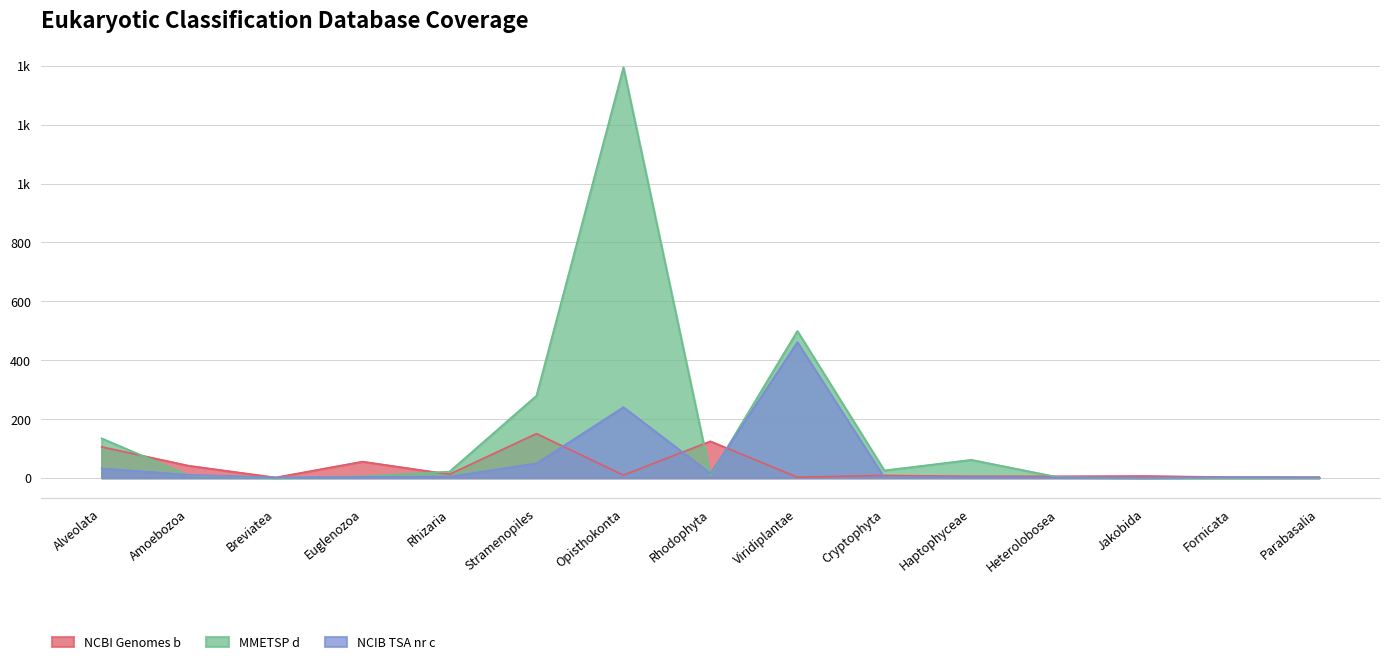

Reading left to right, extract all data points from this chart.

NCBI Genomes b: Alveolata=105	Amoebozoa=41	Breviatea=1	Euglenozoa=55	Rhizaria=12	Stramenopiles=150	Opisthokonta=9	Rhodophyta=124	Viridiplantae=2	Cryptophyta=8	Haptophyceae=5	Heterolobosea=5	Jakobida=6	Fornicata=2	Parabasalia=2
MMETSP d: Alveolata=134	Amoebozoa=8	Breviatea=0	Euglenozoa=5	Rhizaria=21	Stramenopiles=279	Opisthokonta=1395	Rhodophyta=8	Viridiplantae=499	Cryptophyta=25	Haptophyceae=61	Heterolobosea=2	Jakobida=0	Fornicata=0	Parabasalia=0
NCIB TSA nr c: Alveolata=32	Amoebozoa=10	Breviatea=1	Euglenozoa=3	Rhizaria=4	Stramenopiles=49	Opisthokonta=240	Rhodophyta=15	Viridiplantae=461	Cryptophyta=1	Haptophyceae=2	Heterolobosea=1	Jakobida=0	Fornicata=2	Parabasalia=1